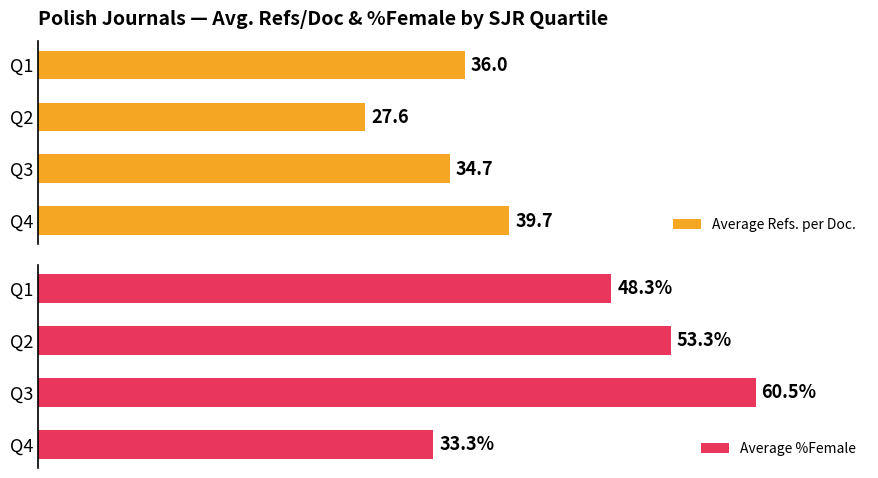

What are all the series names shown in the legend?

Average Refs. per Doc., Average %Female